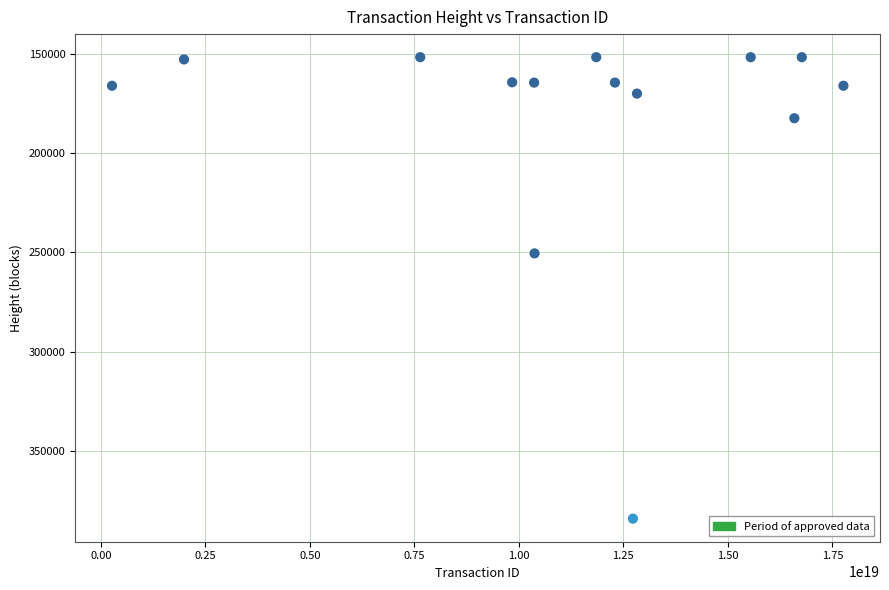

What is the range of Y values (max minus min)?

232247